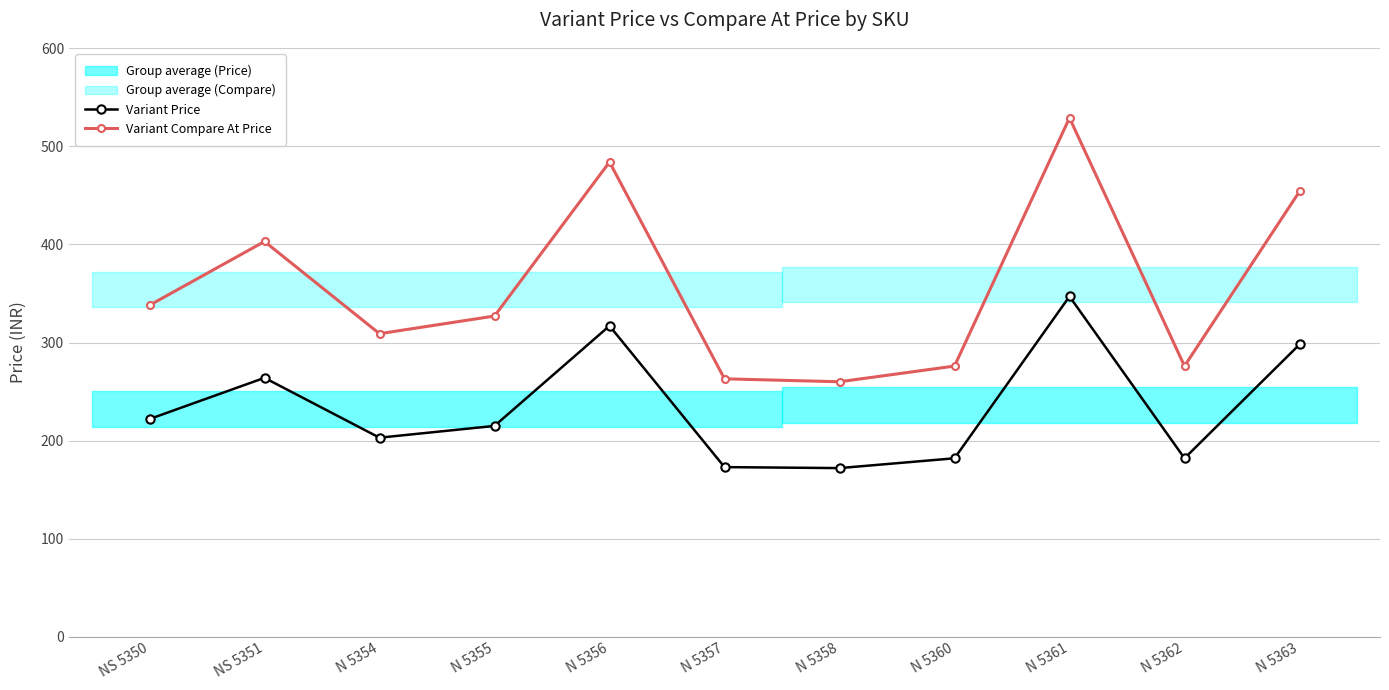

True or false: Variant Price and Variant Compare At Price intersect in this chart.

False